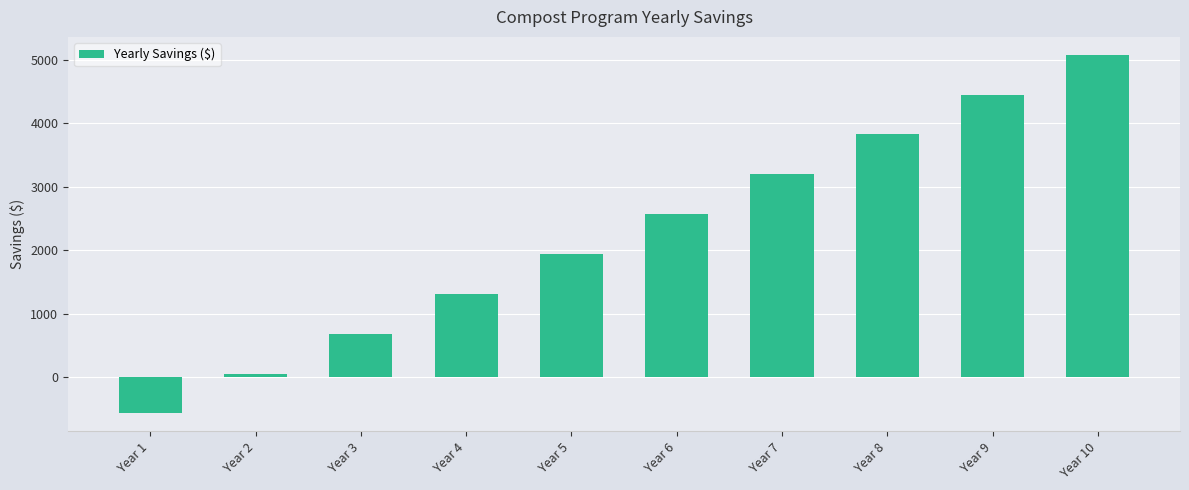

Rank the categories by value from highest to lowest.

Year 10, Year 9, Year 8, Year 7, Year 6, Year 5, Year 4, Year 3, Year 2, Year 1